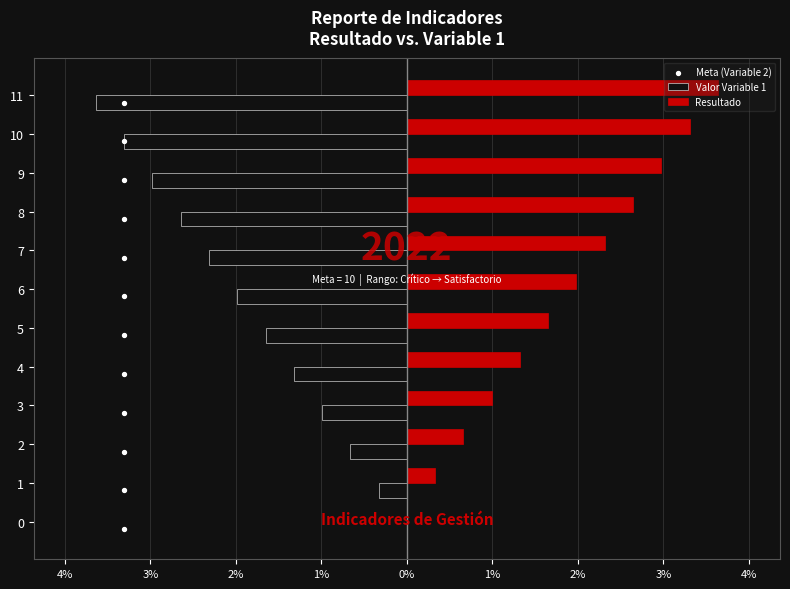

What is the total value across all series at 3%?

0.8